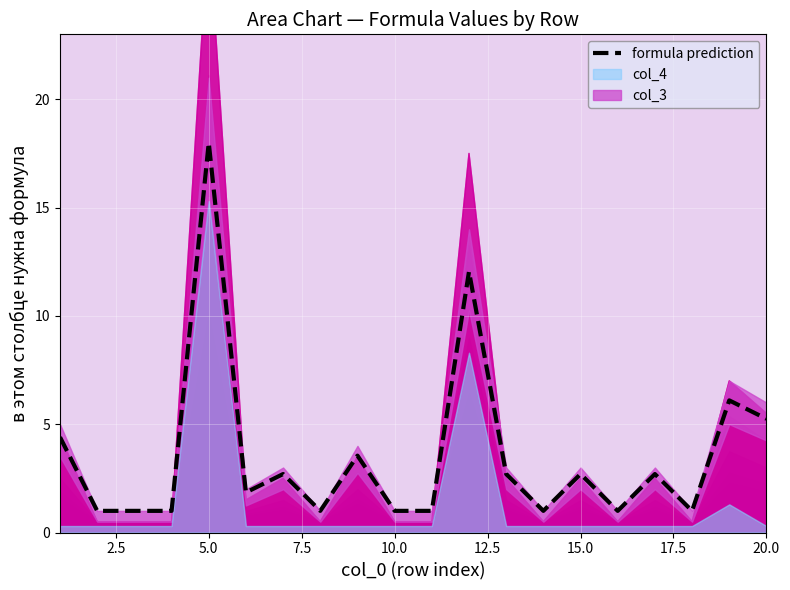

At which label does formula prediction reach its peak?

5.0